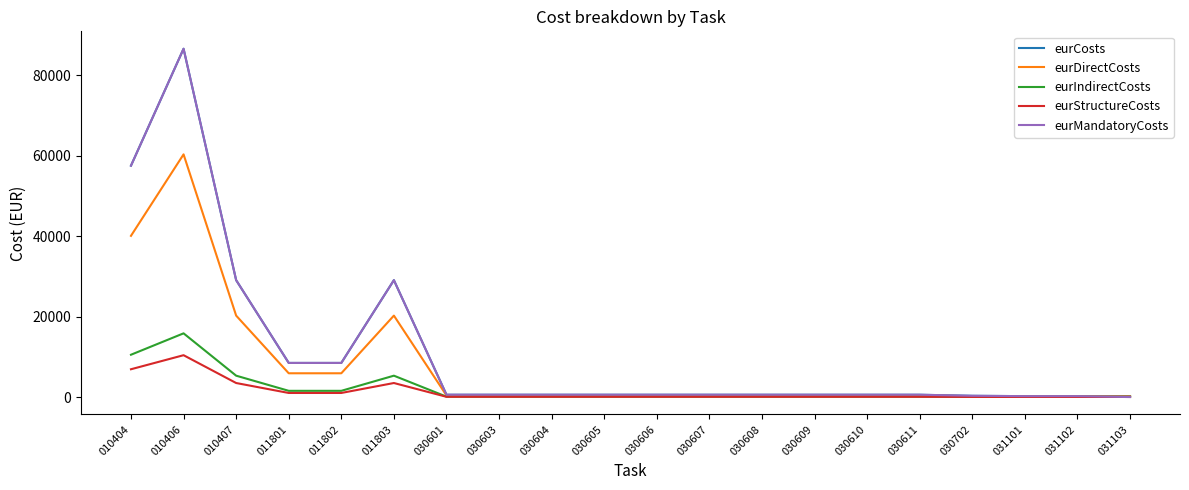

What is the spread (max minus min) of values at 030603?

510.3